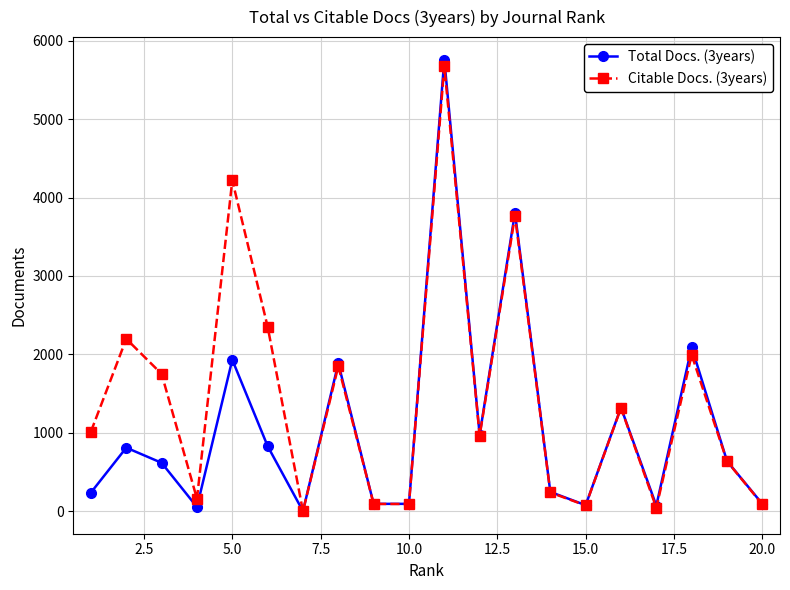

Which series has the largest range (max minus min)?

Total Docs. (3years)